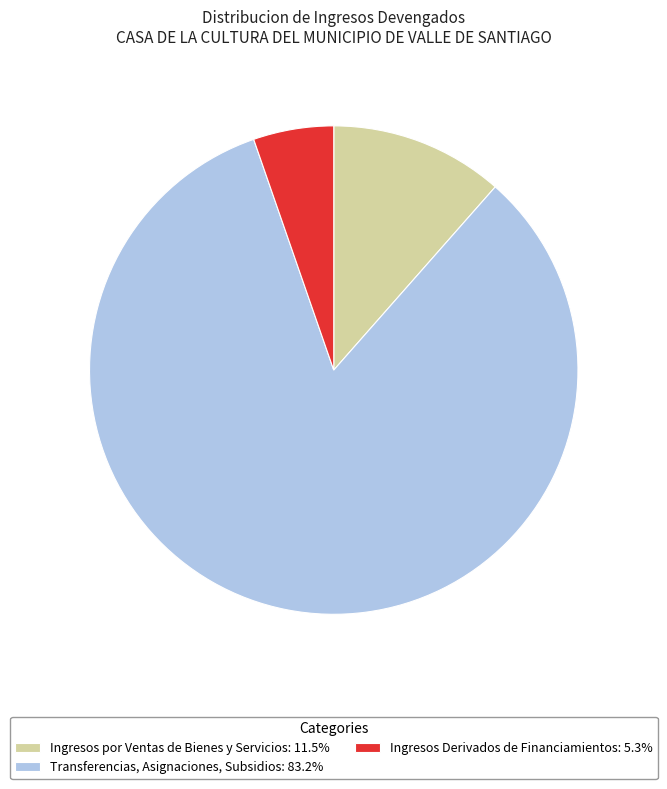

How many slices are in this pie chart?

3